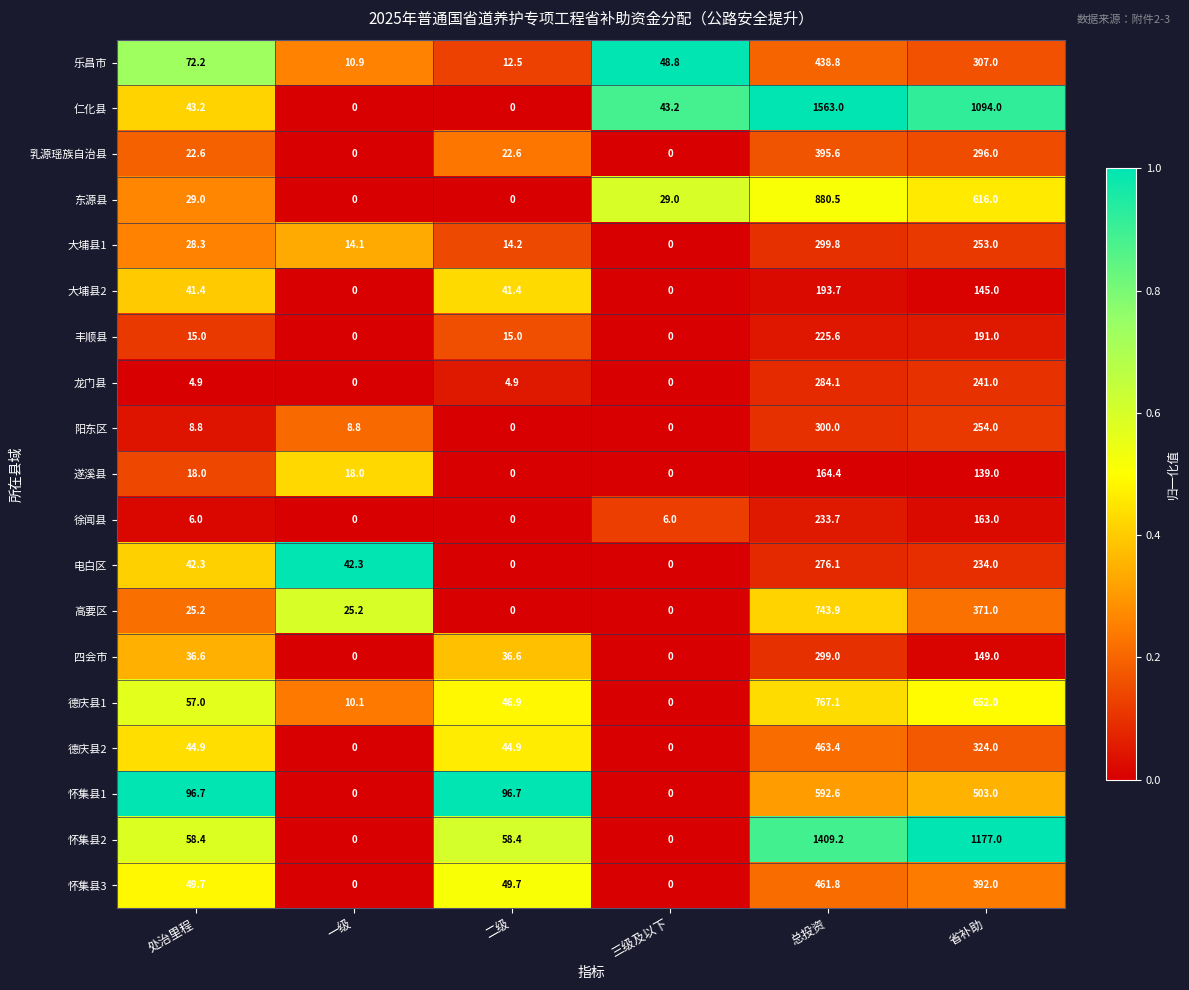

The value of 东源县 at 一级 is 0.0. True or false?

True